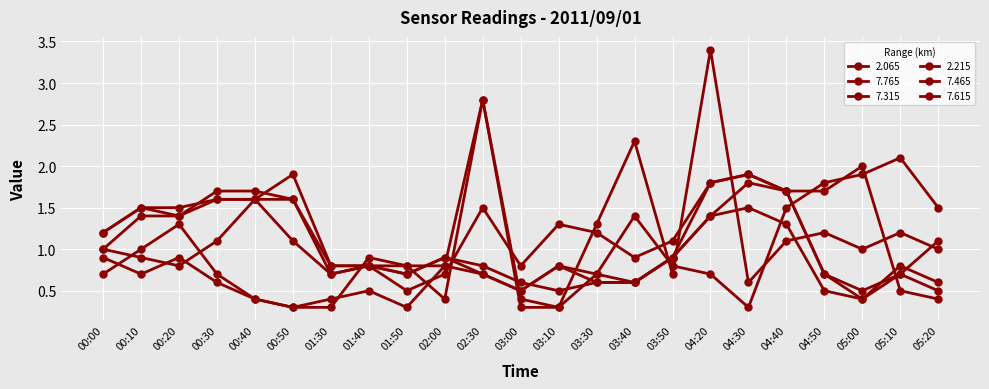

Count the number of data series in this chart.

6